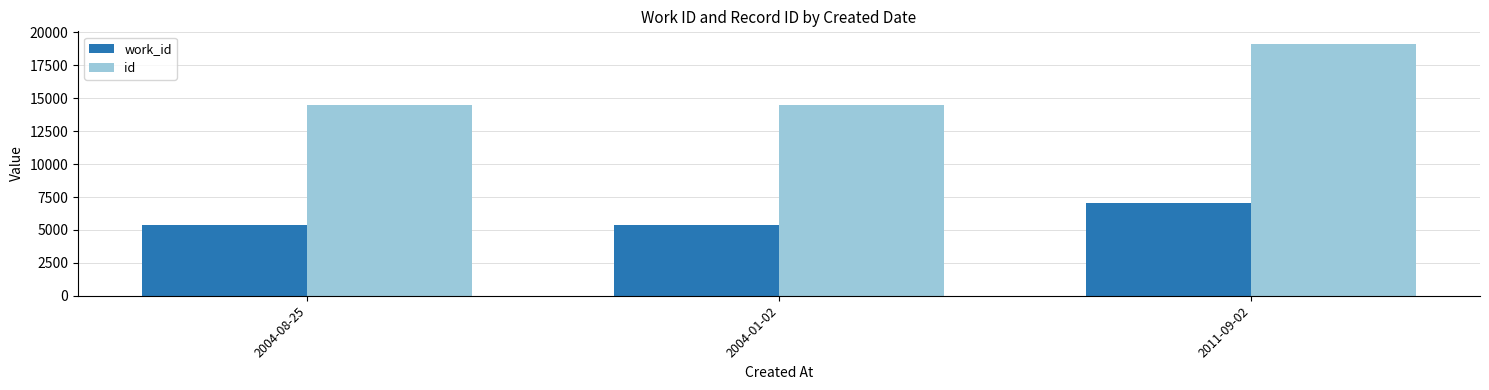

What is the minimum value shown in the chart?

5391